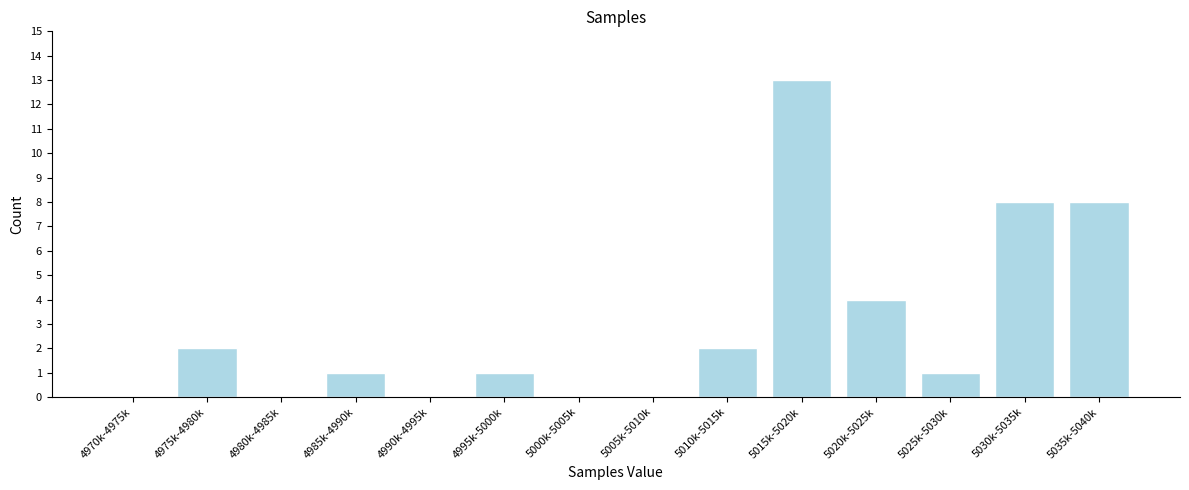

Reading right to left, what are all the values shown in this chart?

5035k-5040k=8	5030k-5035k=8	5025k-5030k=1	5020k-5025k=4	5015k-5020k=13	5010k-5015k=2	5005k-5010k=0	5000k-5005k=0	4995k-5000k=1	4990k-4995k=0	4985k-4990k=1	4980k-4985k=0	4975k-4980k=2	4970k-4975k=0